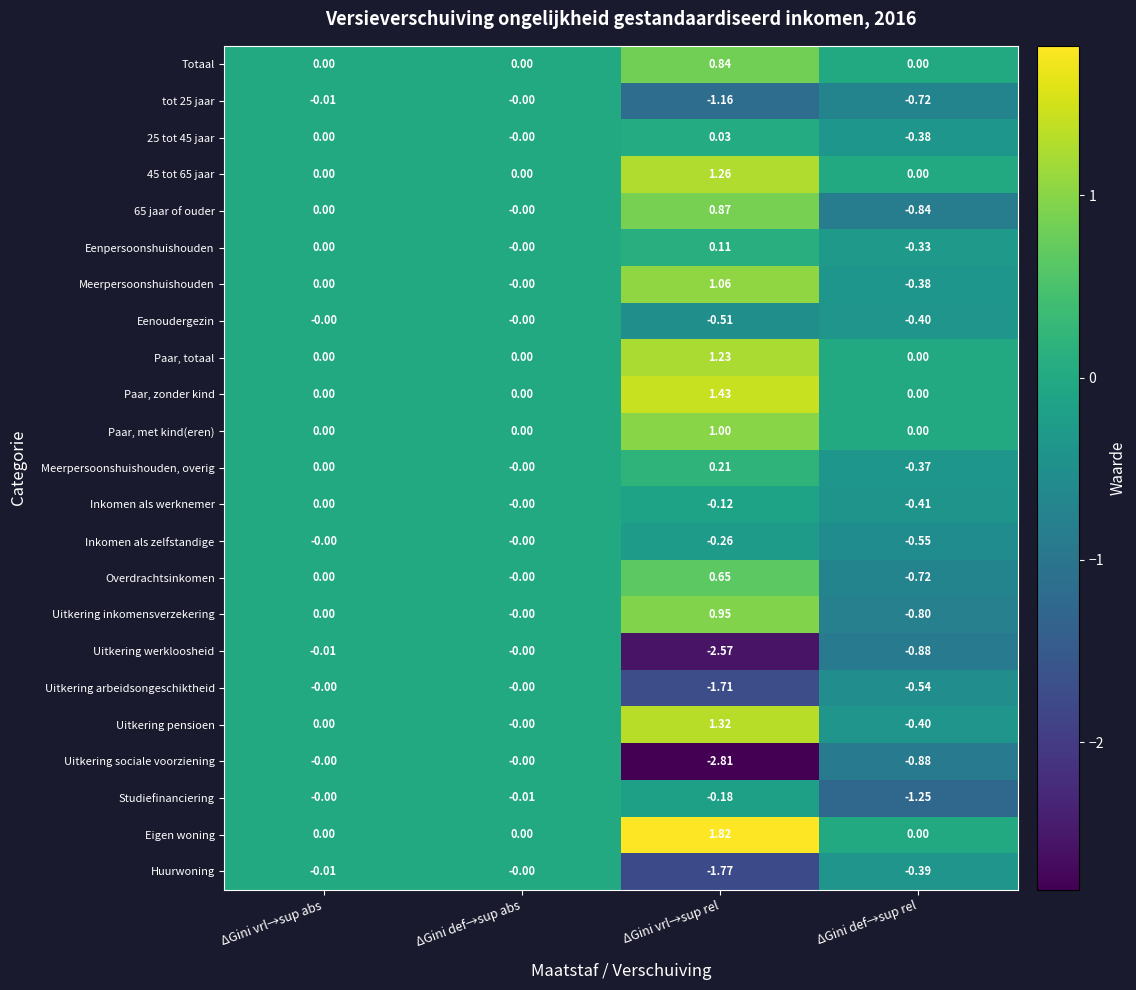

At which category is the sum across all series the highest?

ΔGini vrl→sup rel